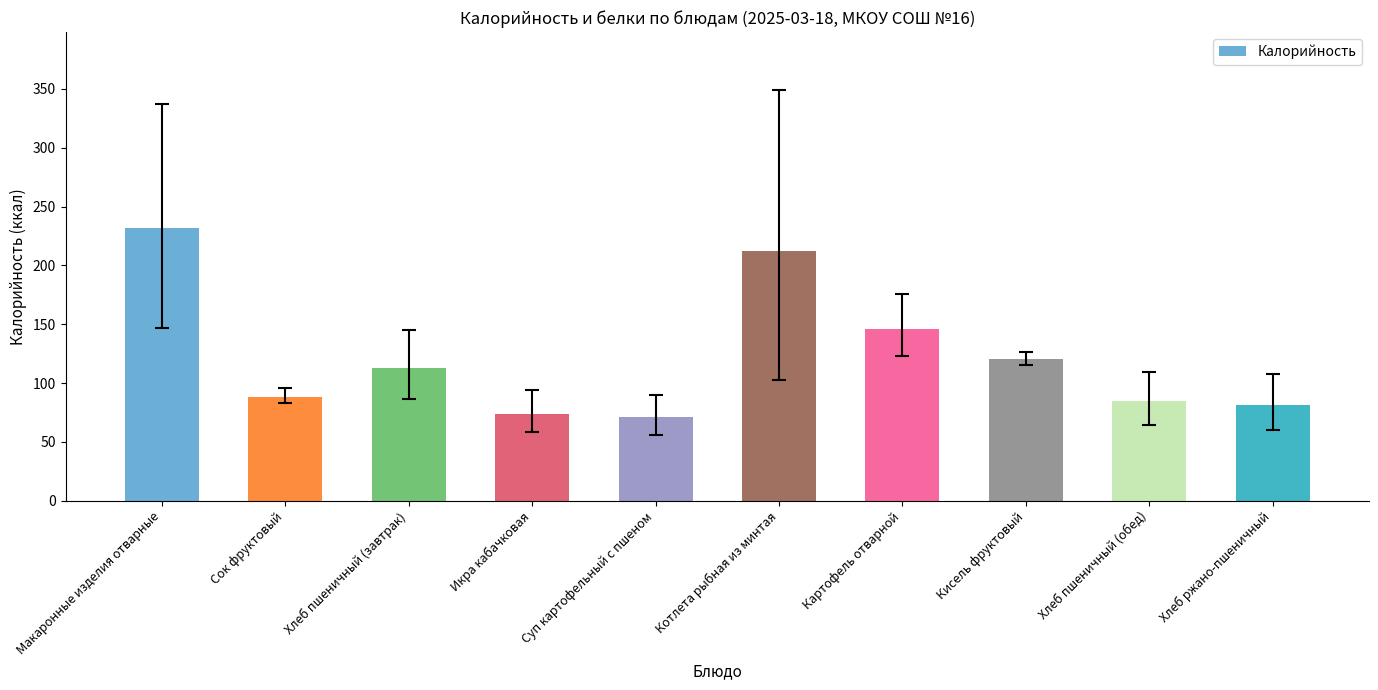

What is the change in value from Хлеб пшеничный (завтрак) to Суп картофельный с пшеном?

-41.6